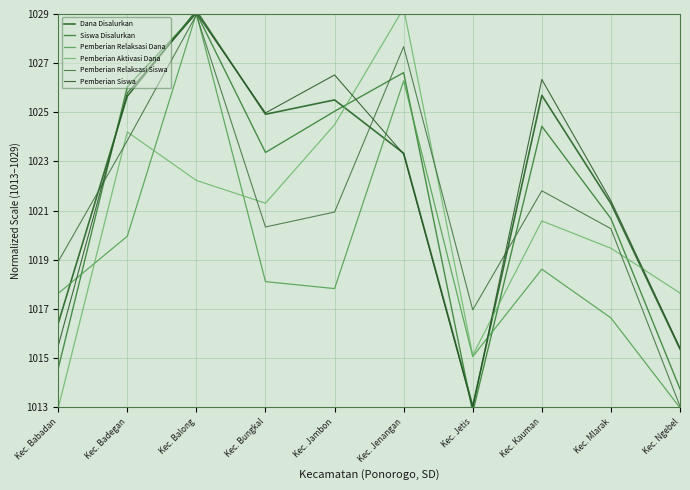

True or false: Pemberian Siswa has a value of 417.9 at Kec. Bungkal.

False